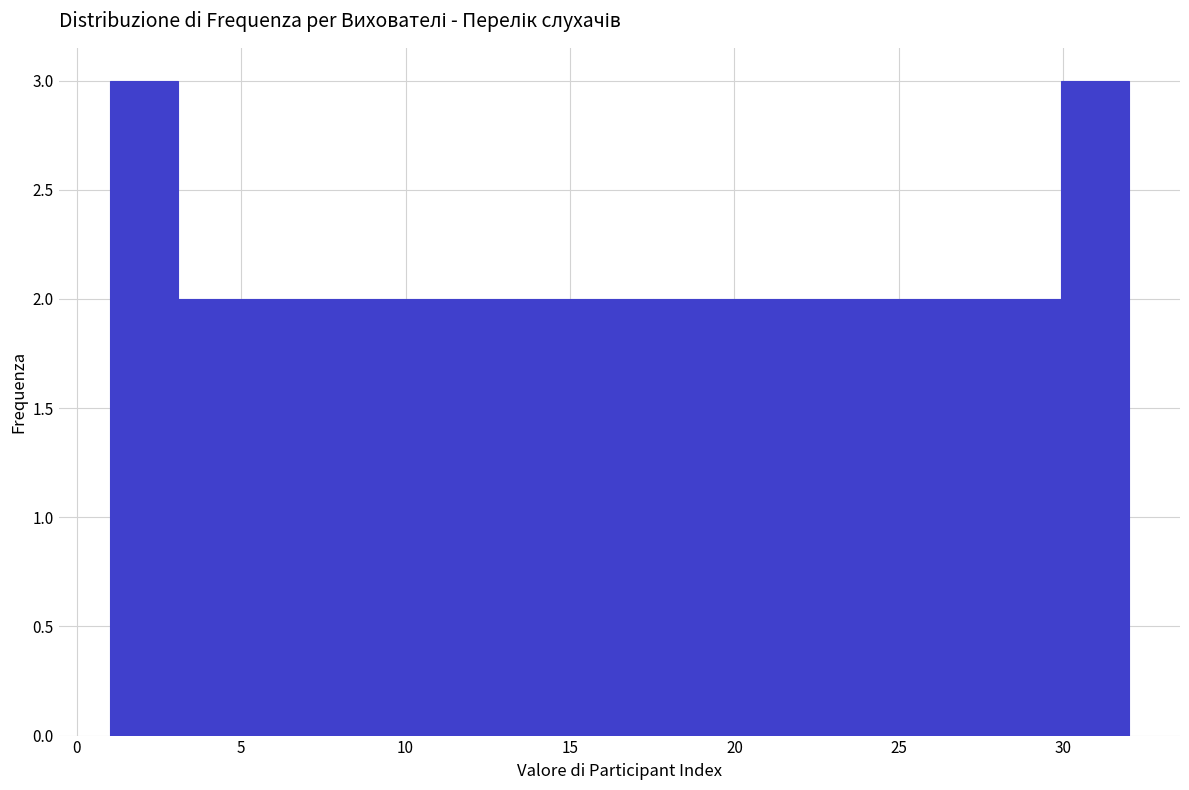

Reading left to right, list every bar in this chart as the range it spans on the x-axis followed by its height. Neither the bar edges nor the heights are printed on the chart, so give them approximately, as read against the axes.

1.0 to 3.0: 3
3.0 to 5.0: 2
5.0 to 7.0: 2
7.0 to 9.5: 2
9.5 to 11.5: 2
11.5 to 13.5: 2
13.5 to 15.5: 2
15.5 to 17.5: 2
17.5 to 19.5: 2
19.5 to 21.5: 2
21.5 to 23.5: 2
23.5 to 26.0: 2
26.0 to 28.0: 2
28.0 to 30.0: 2
30.0 to 32.0: 3